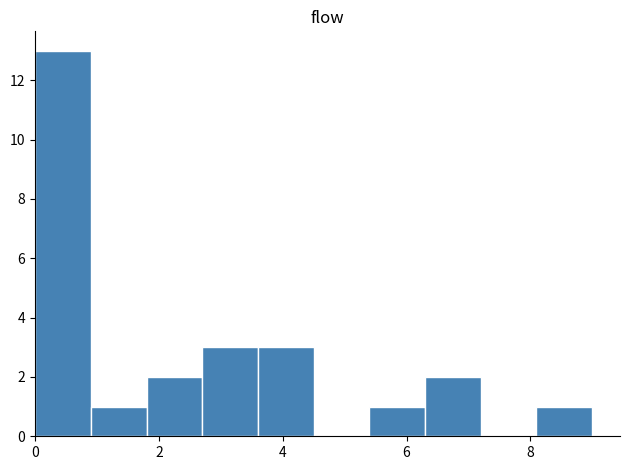

Which range on the x-axis has the tallest bar?

0.0 to 0.9